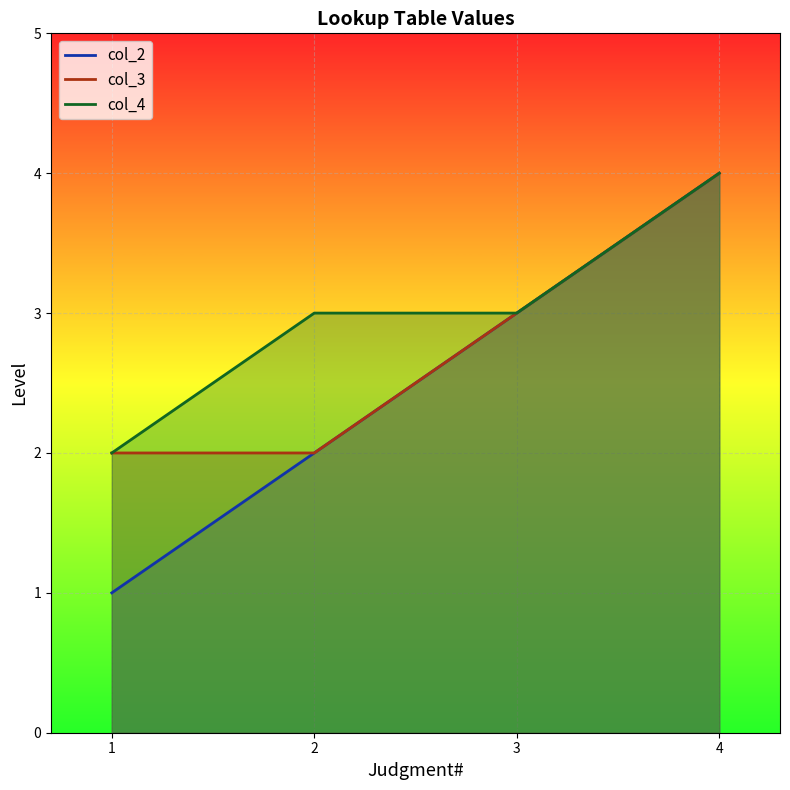

Which series has the largest range (max minus min)?

col_2